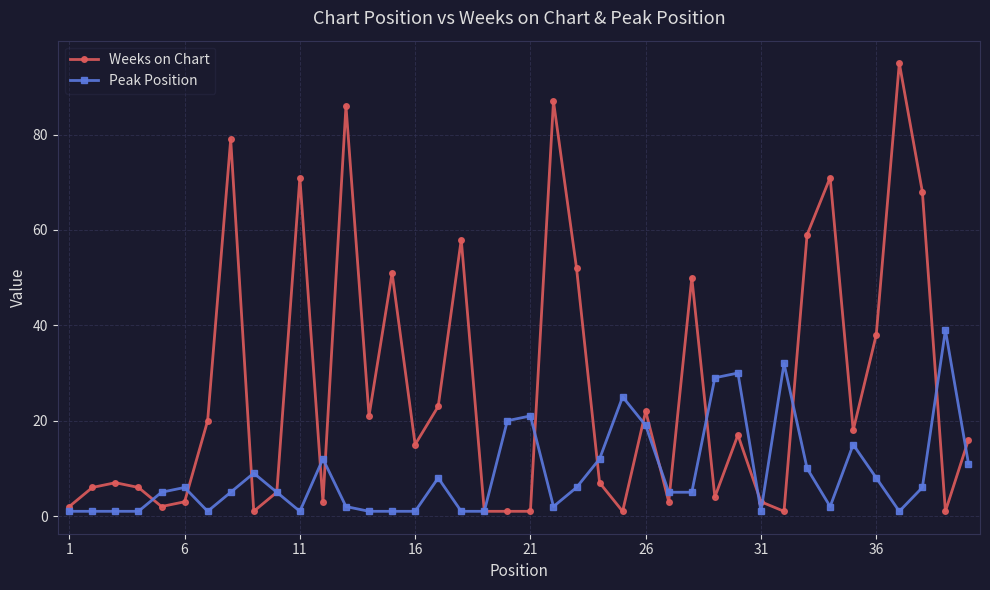

True or false: Peak Position has more than 0 interior local peaks.

True